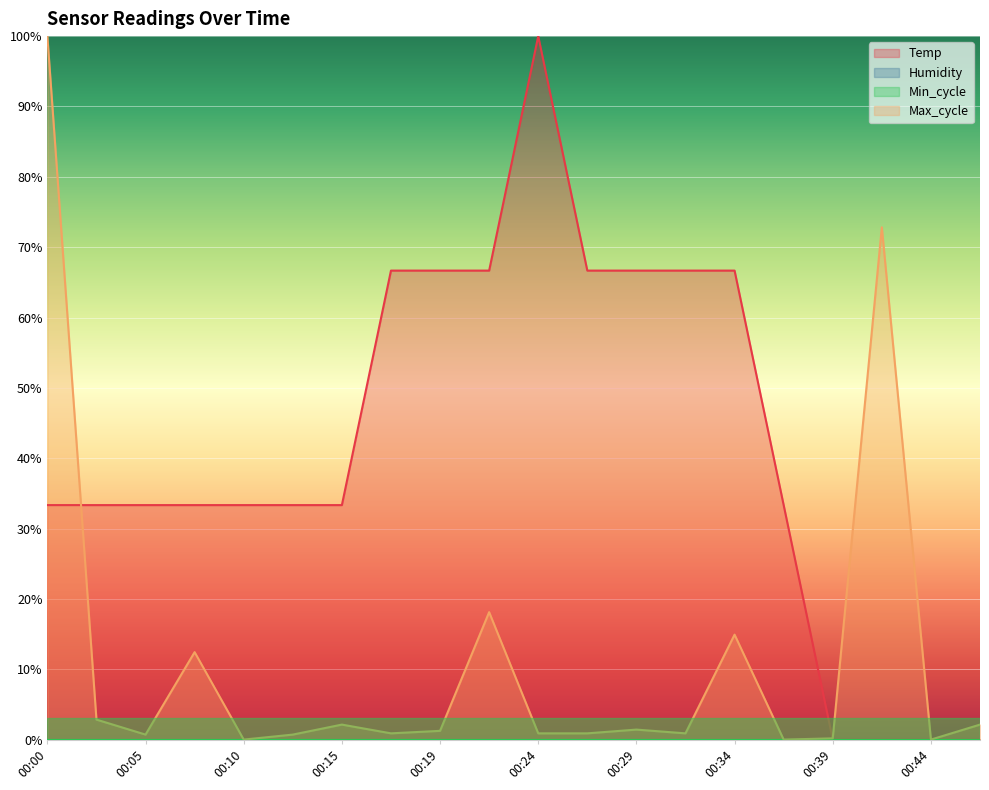

Is the value of Temp at 00:22 greater than the value of Max_cycle at 00:07?

Yes